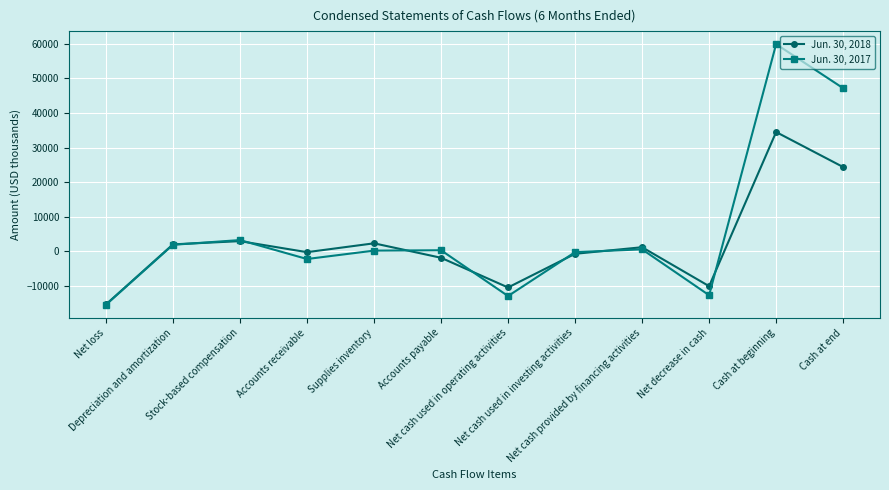

Which series has the largest total across all categories?

Jun. 30, 2017